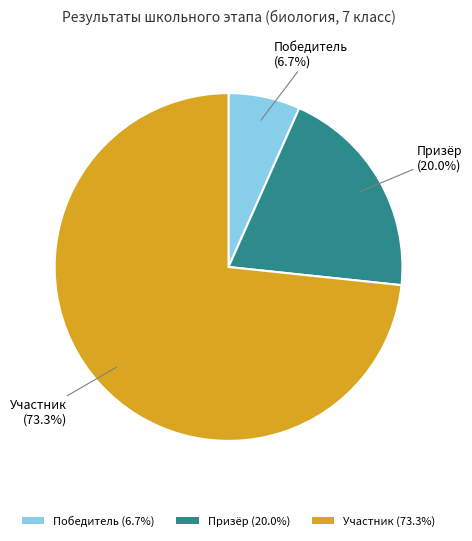

To the nearest percent, what portion does Призёр represent?

20%